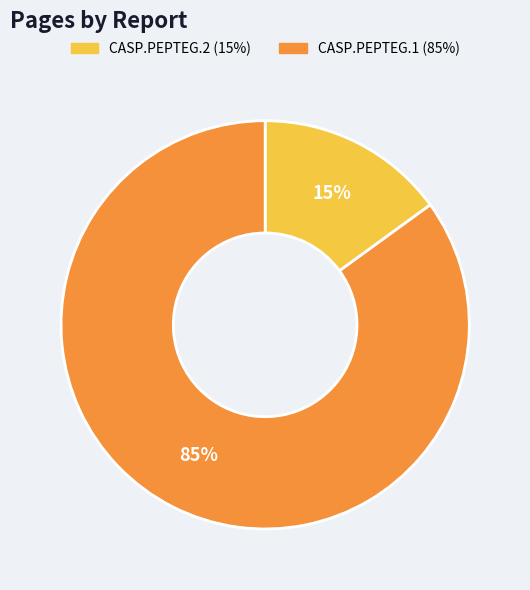

Which slice is the largest?

CASP.PEPTEG.1